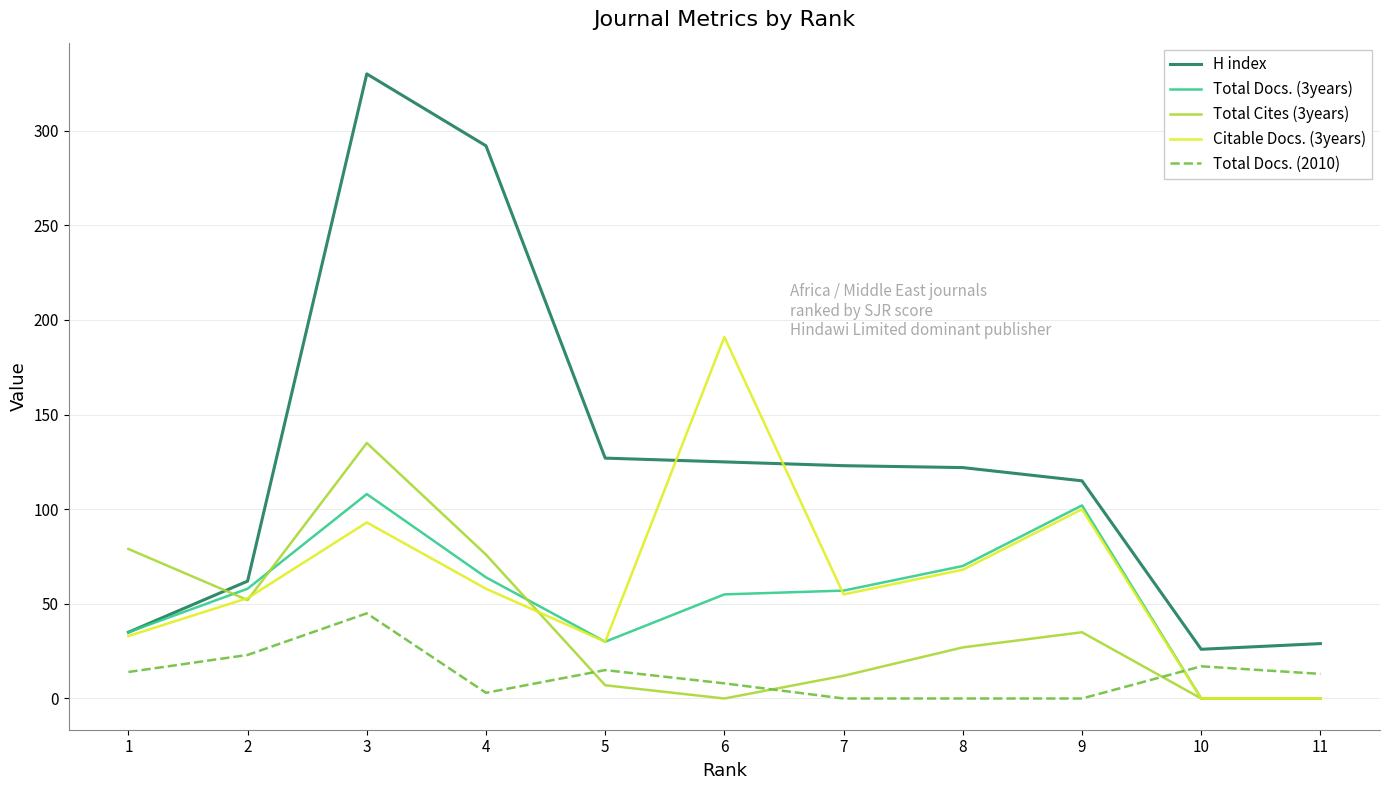

Which series has the largest total across all categories?

H index